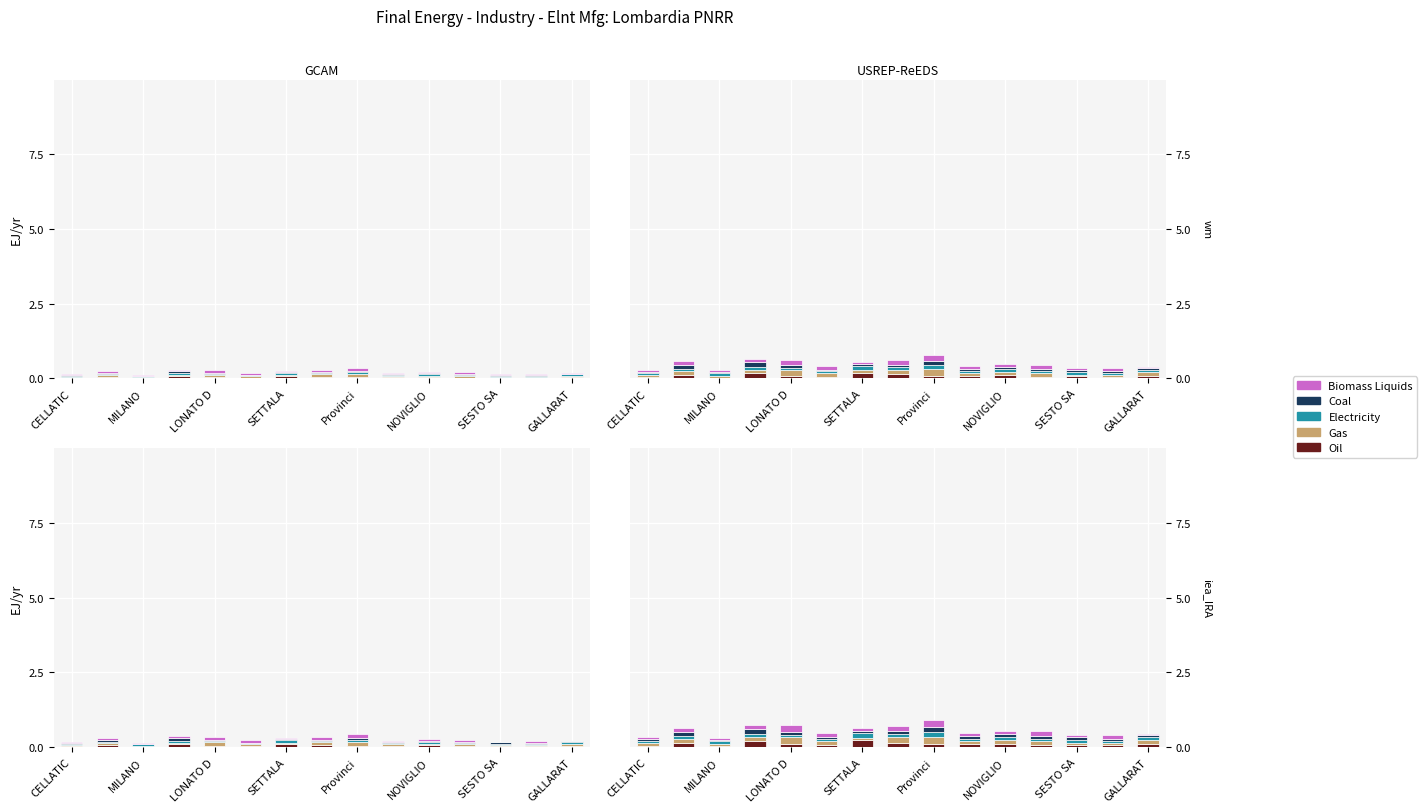

Between SETTALA and CELLATIC, which is larger?

SETTALA